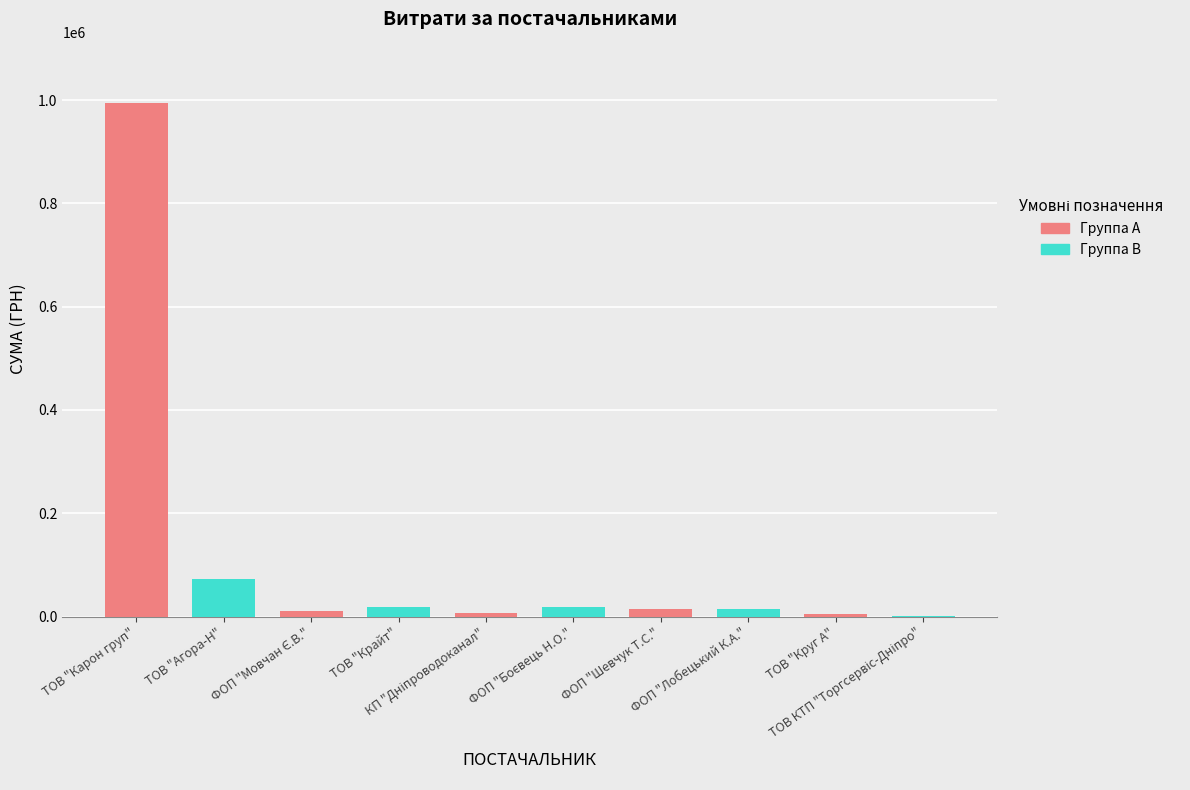

Approximately how many times larger is the value at ФОП "Лобецький К.А." compared to ТОВ "Агора-Н"?

0.2